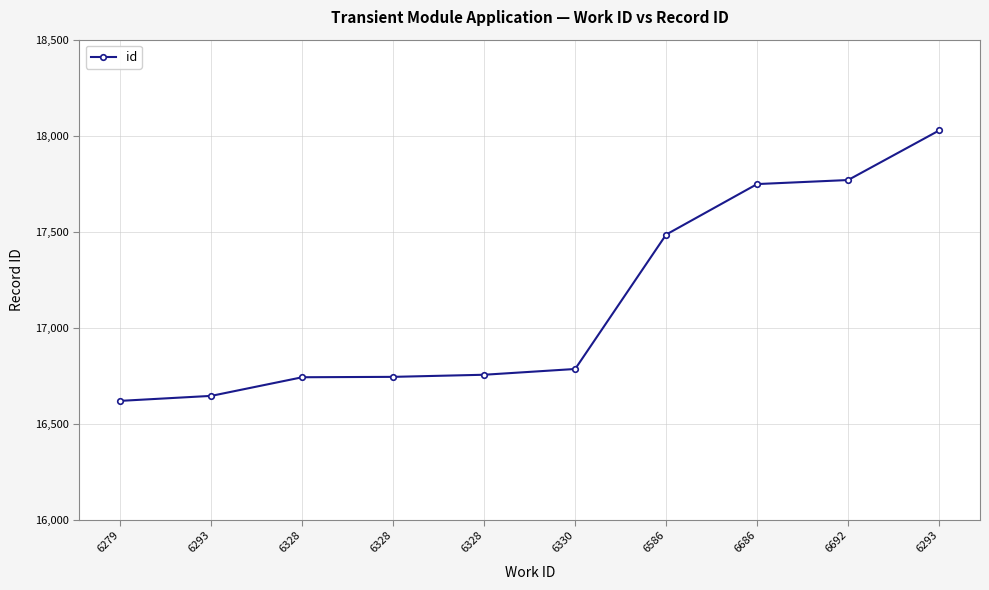

How many values are below 16785?

5